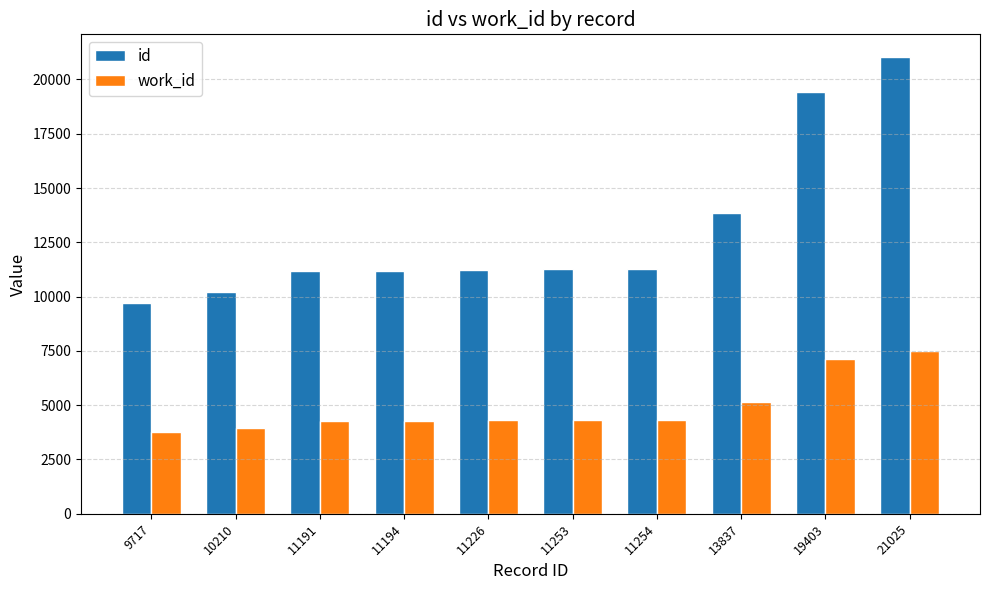

What is the highest value of the work_id series?

7477